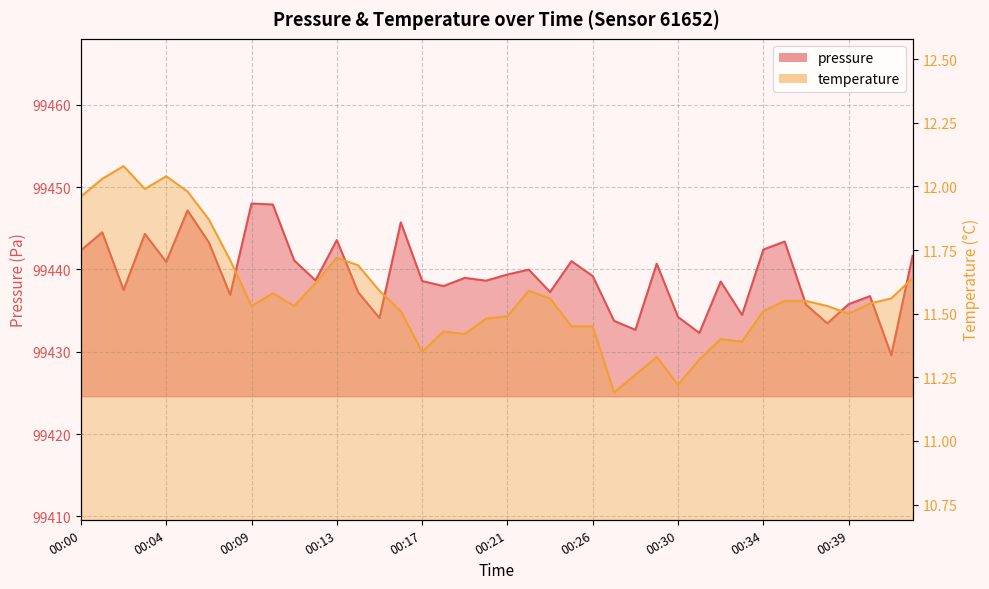

What is the difference between the maximum and minimum values in the temperature series?

0.9